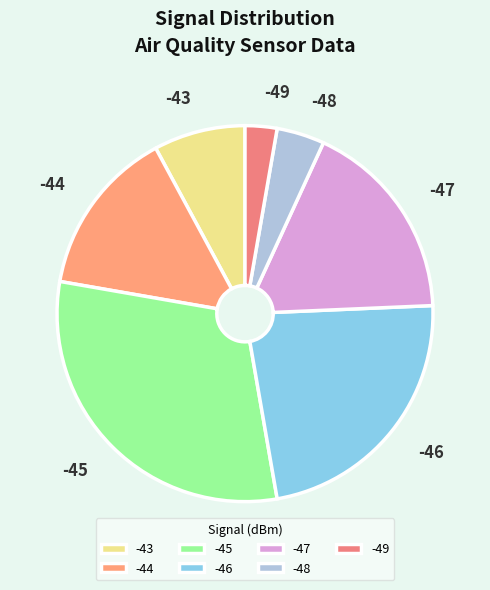

What is the largest slice in the pie chart?

-45